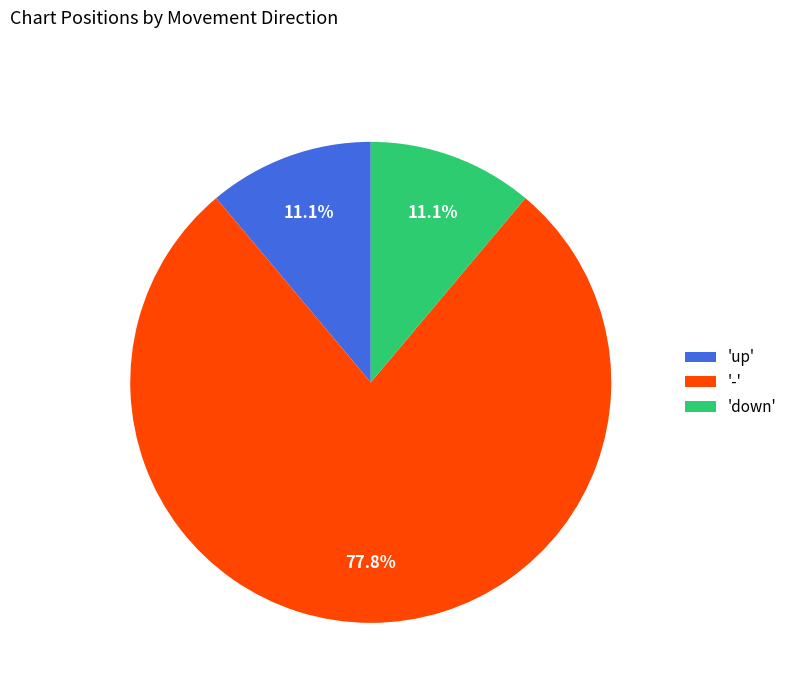

What is the largest slice in the pie chart?

-